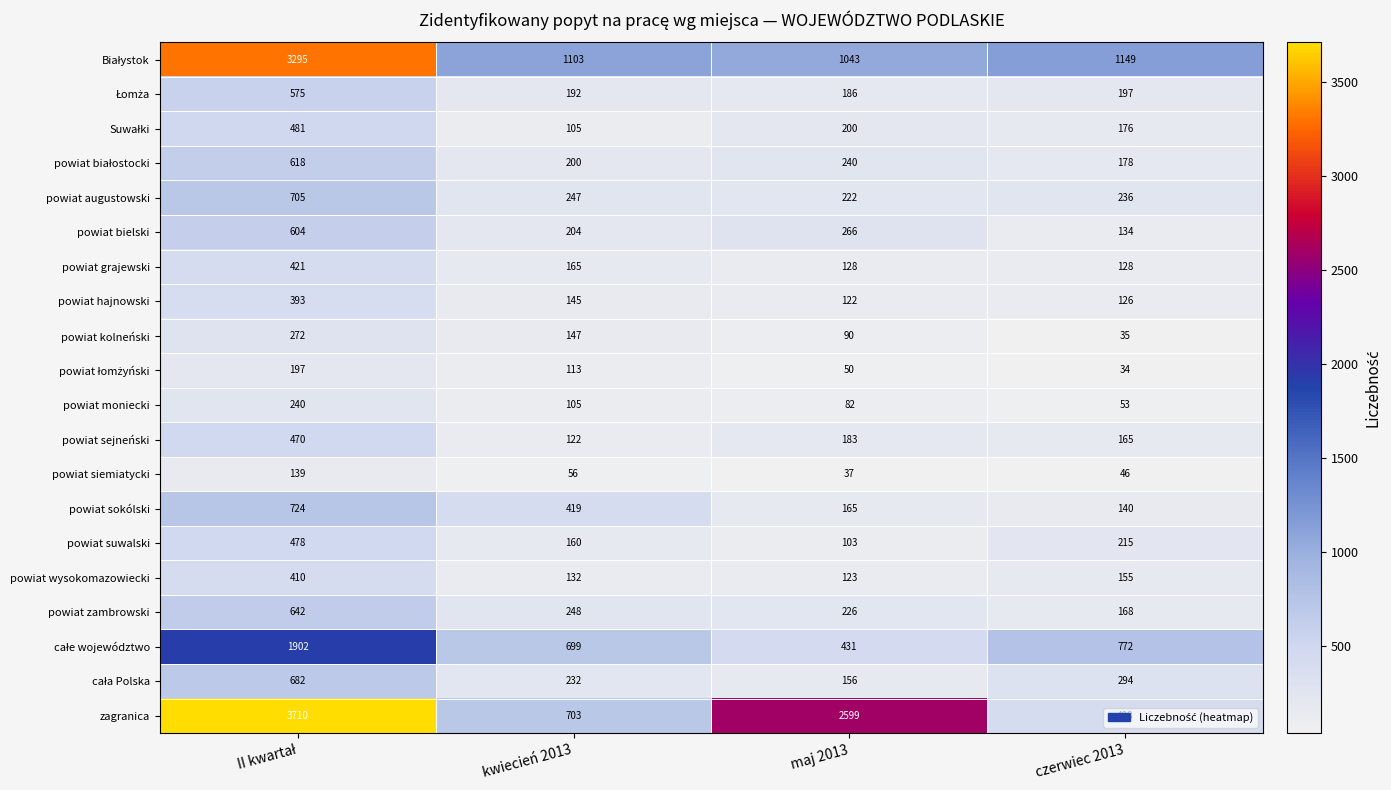

What is the minimum value for powiat bielski?

134